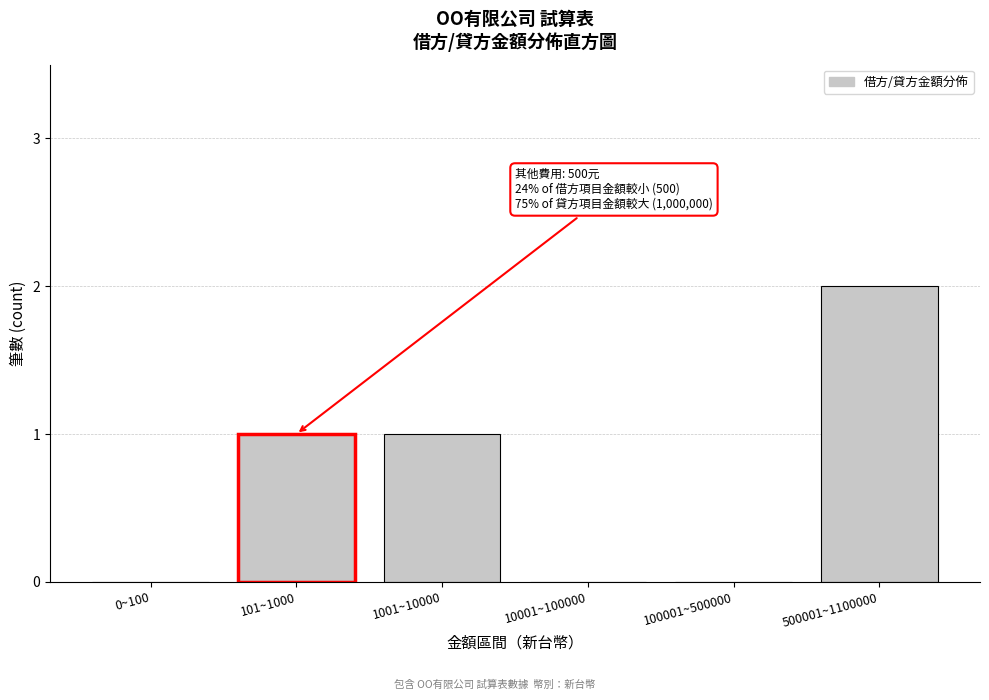

Reading right to left, extract all data points from this chart.

500001~1100000=2	100001~500000=0	10001~100000=0	1001~10000=1	101~1000=1	0~100=0